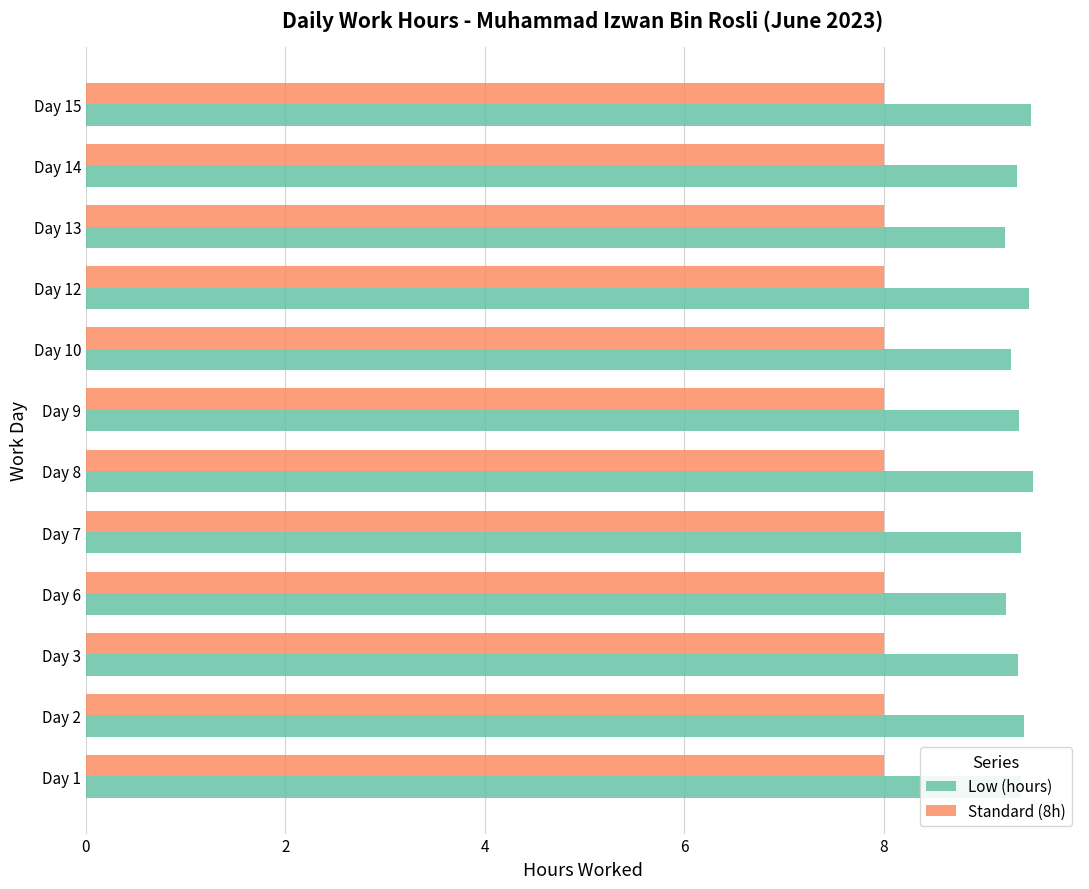

List the series in order of their peak value, highest first.

Low (hours), Standard (8h)